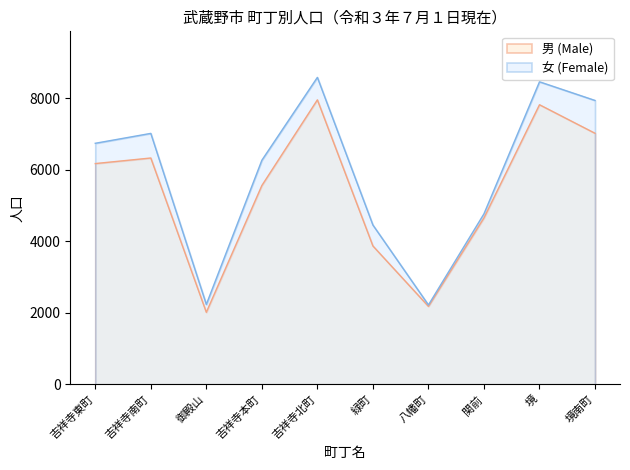

Which label corresponds to the smallest value in the chart?

御殿山